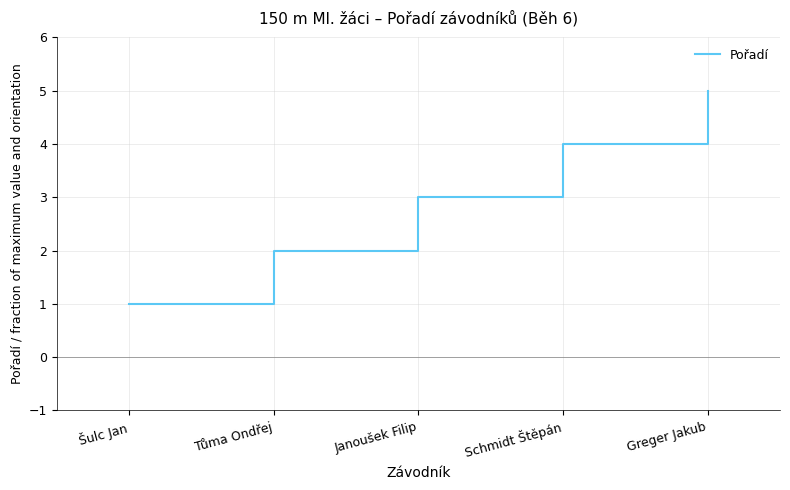

At which label is the value closest to 3?

Janoušek Filip